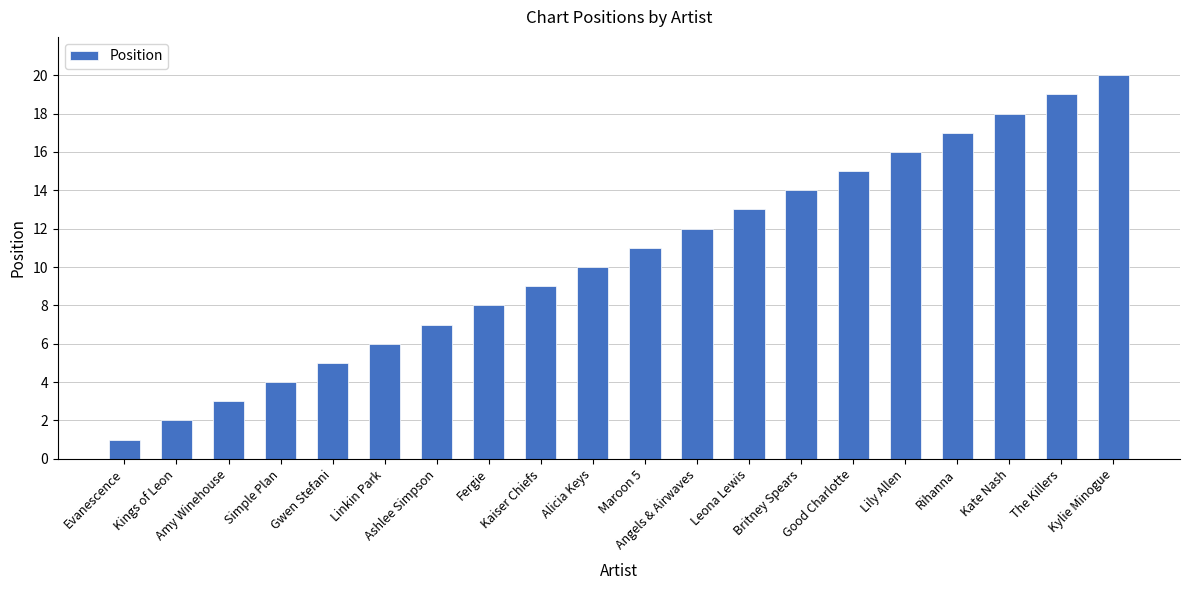

What is the change in value from Kaiser Chiefs to Angels & Airwaves?

+3